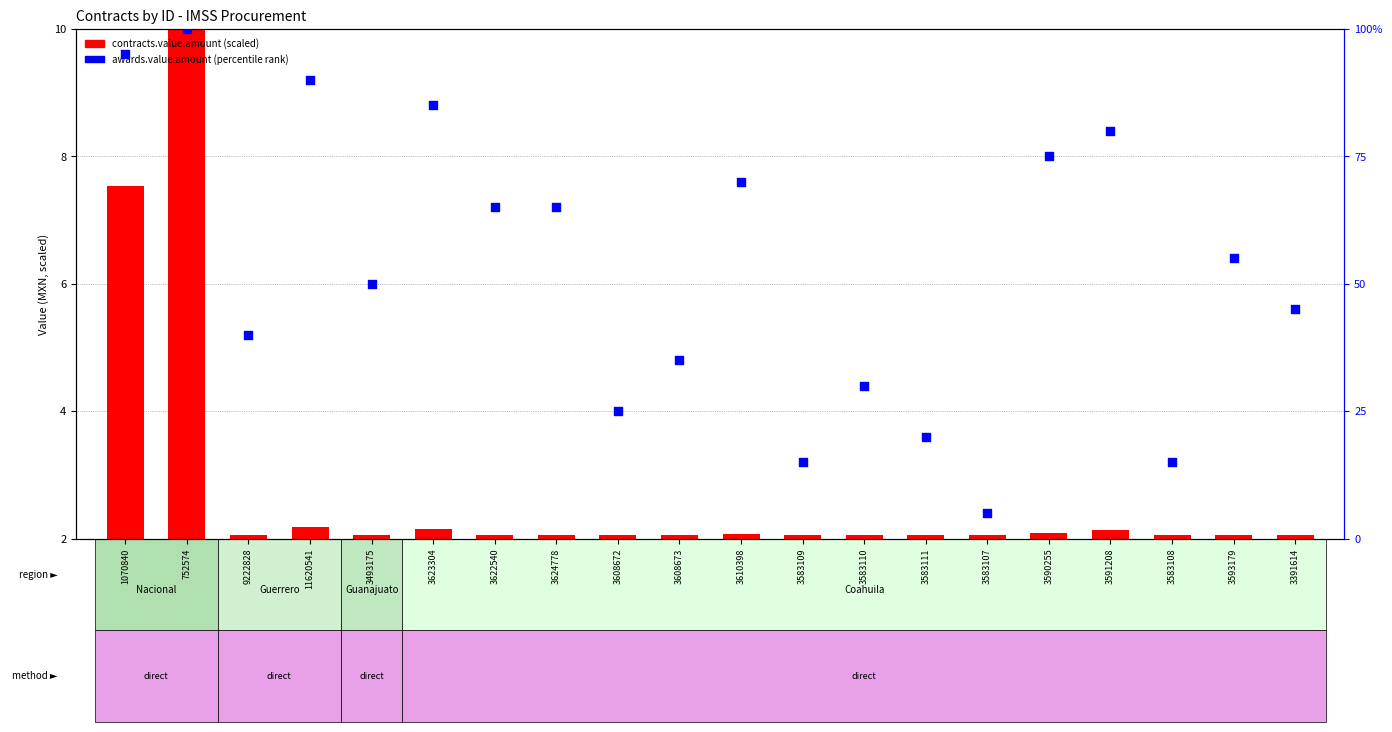

What is the change in value from 1070840 to 3608672?

-5.6